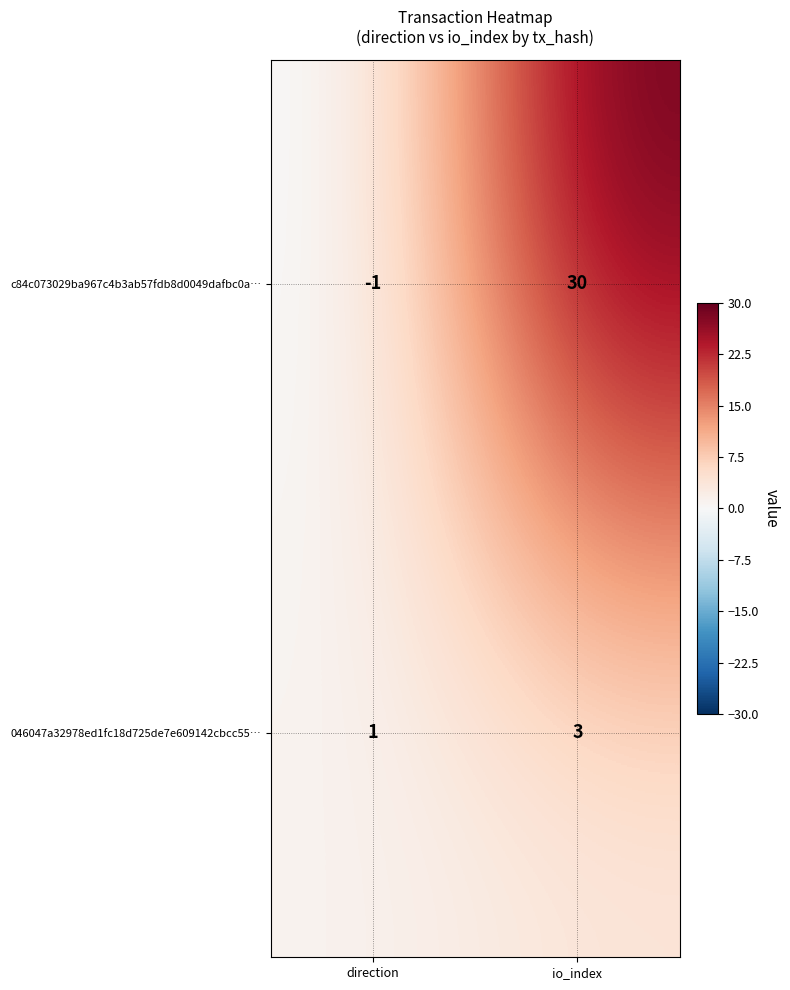

What is the difference between the highest and lowest values at io_index?

27